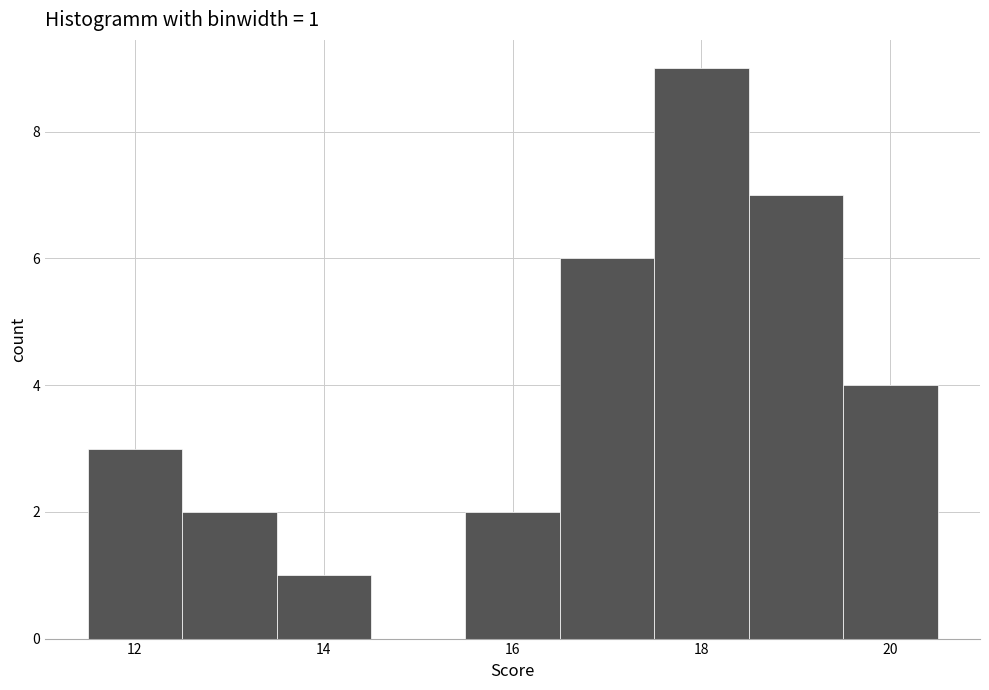

Which range on the x-axis has the tallest bar?

17.5 to 18.5